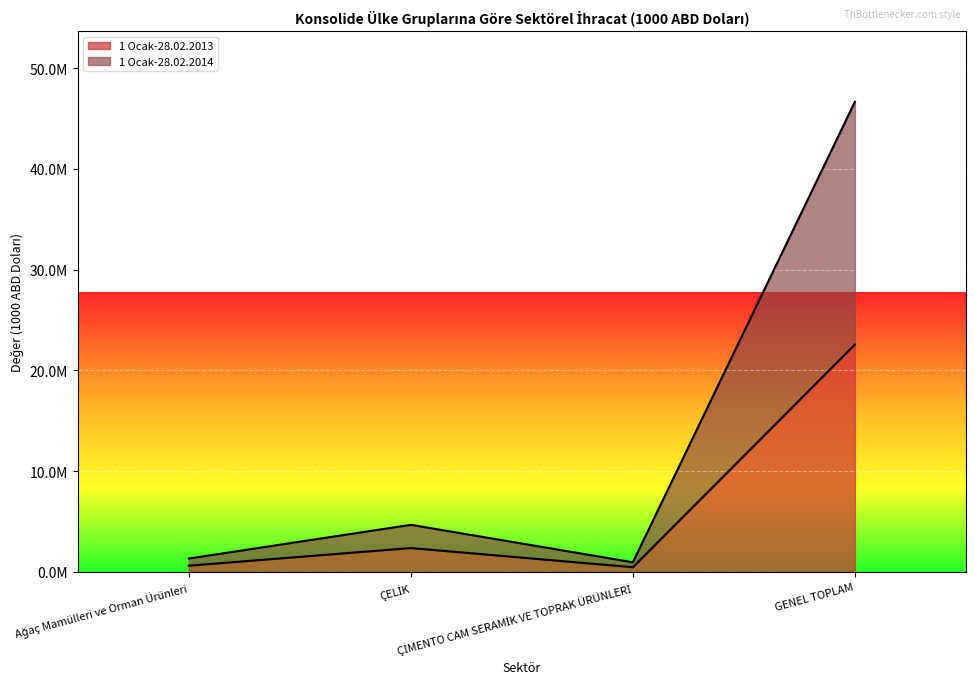

The value of 1 Ocak-28.02.2014 at ÇELİK is 4673829. True or false?

True